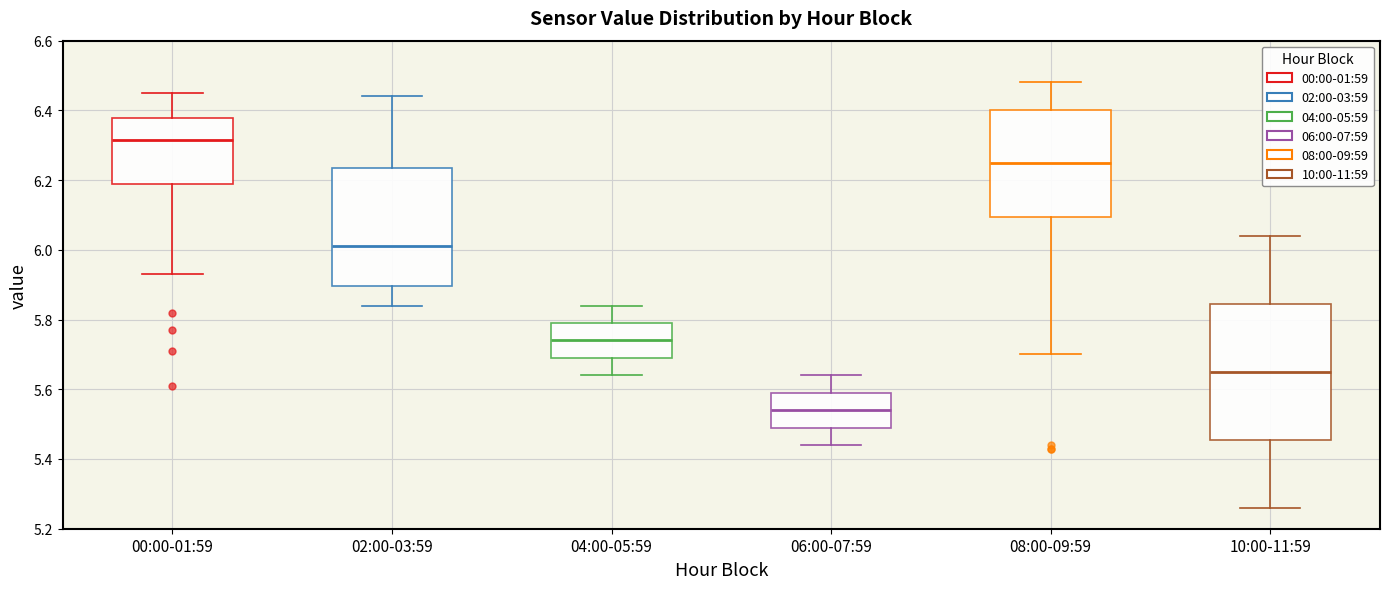

Which box's median line is the lowest?

06:00-07:59